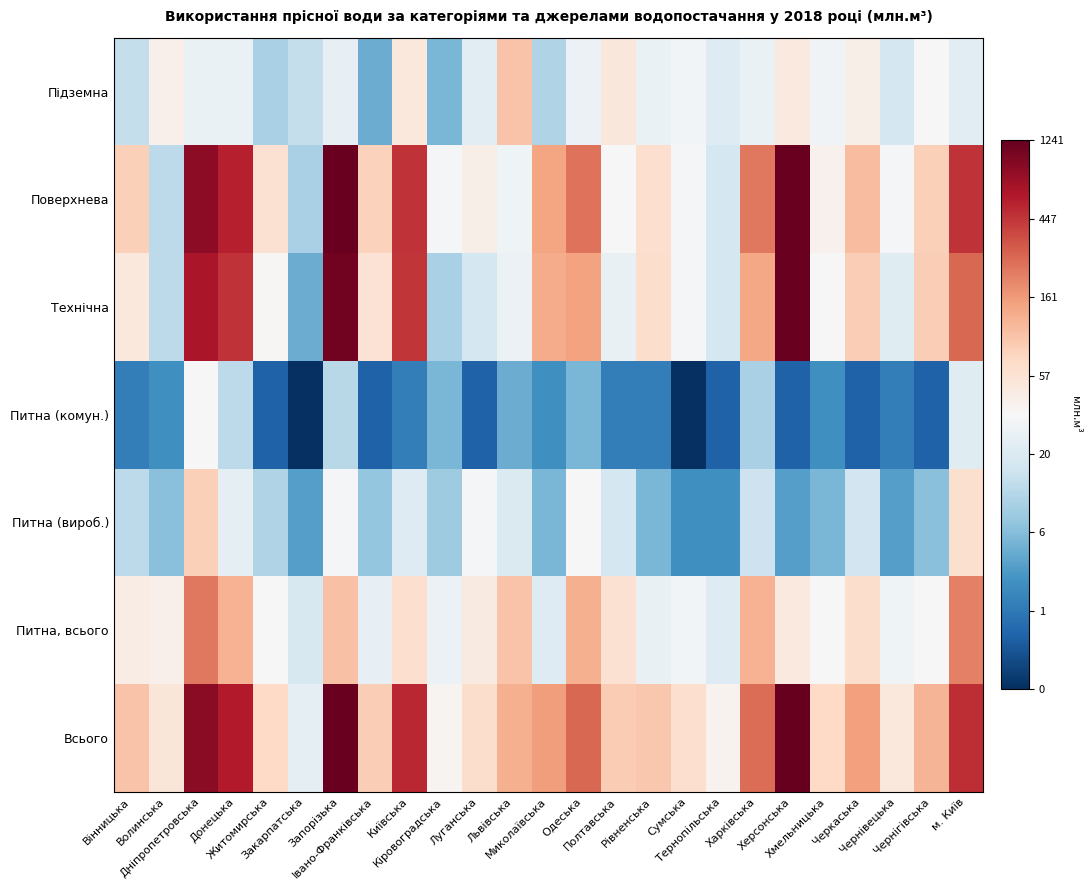

What is the greatest value displayed?

7.1